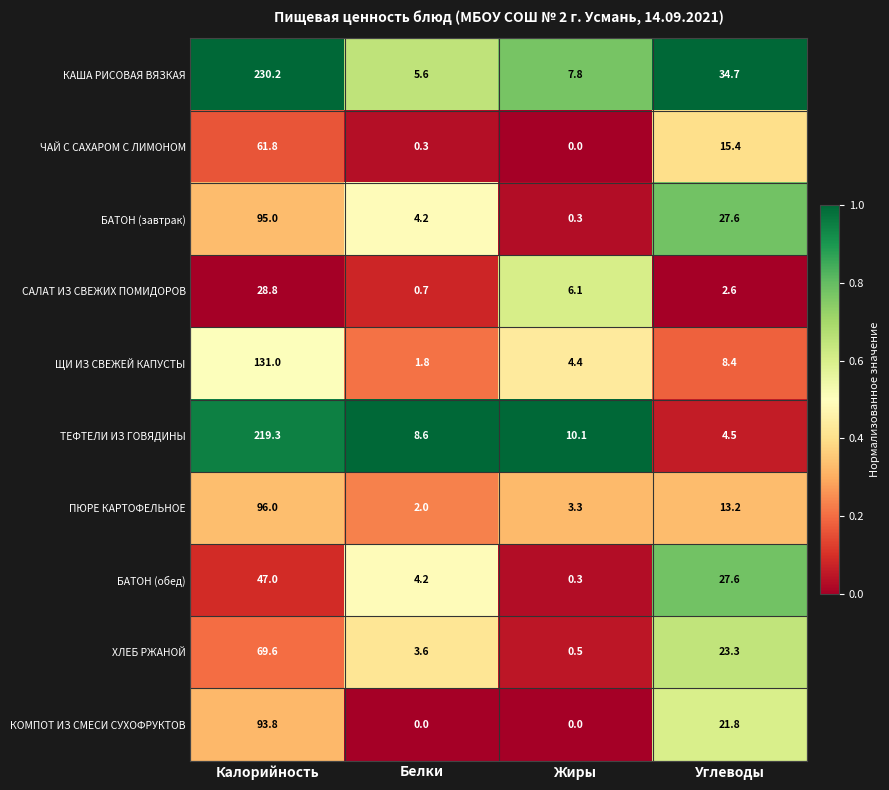

What is the sum of all ХЛЕБ РЖАНОЙ values?

97.0